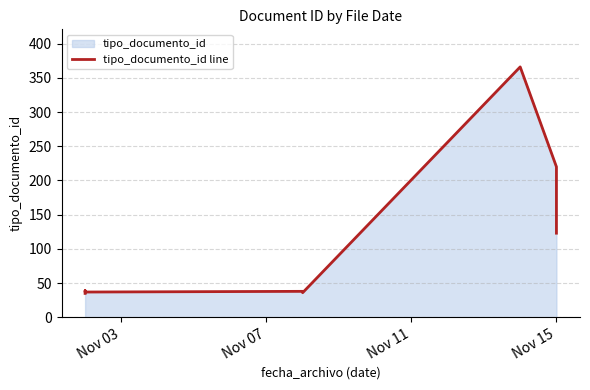

How many lines are shown in the chart?

1